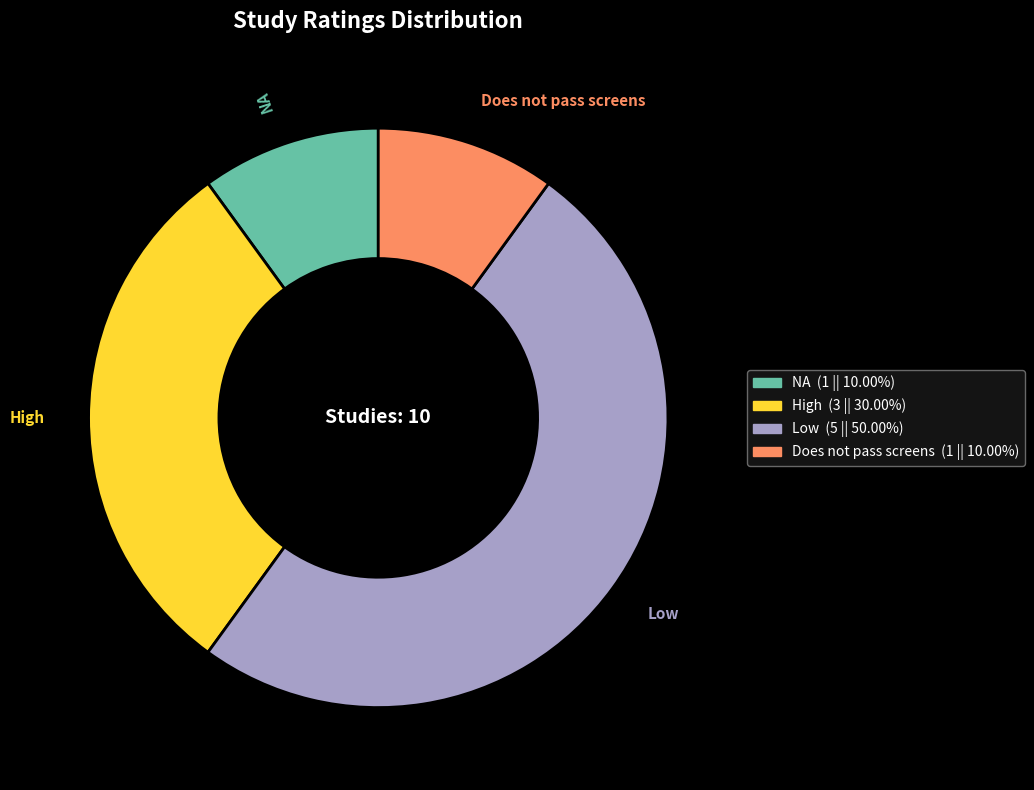

How many slices are in this pie chart?

4